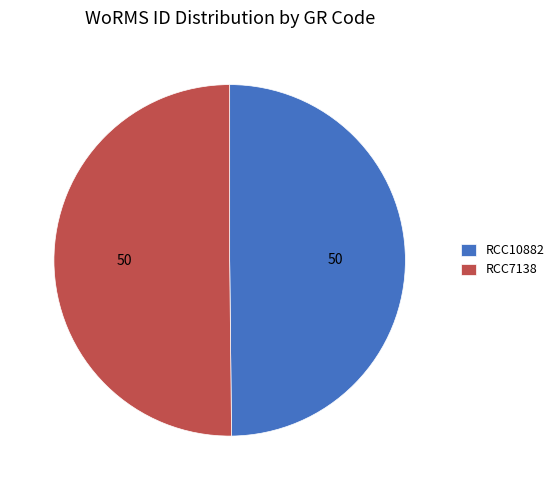

The RCC10882 slice represents 39% of the pie. True or false?

False